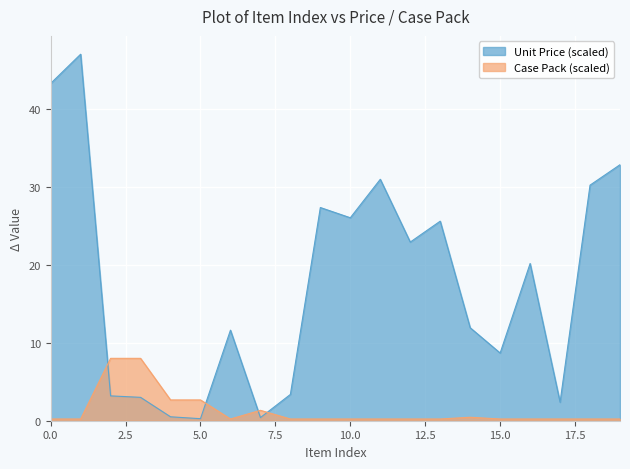

What is the difference between the maximum and minimum values in the Case Pack (scaled) series?

7.8